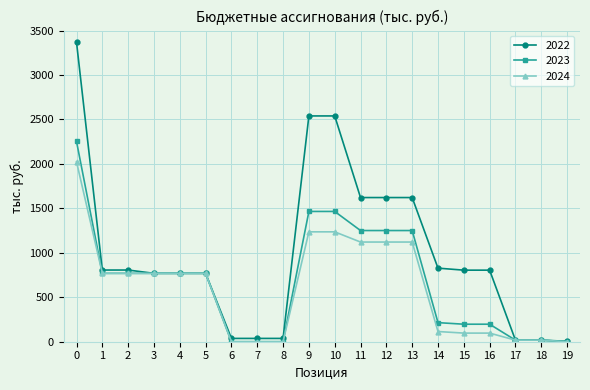

Which series has the largest range (max minus min)?

2022